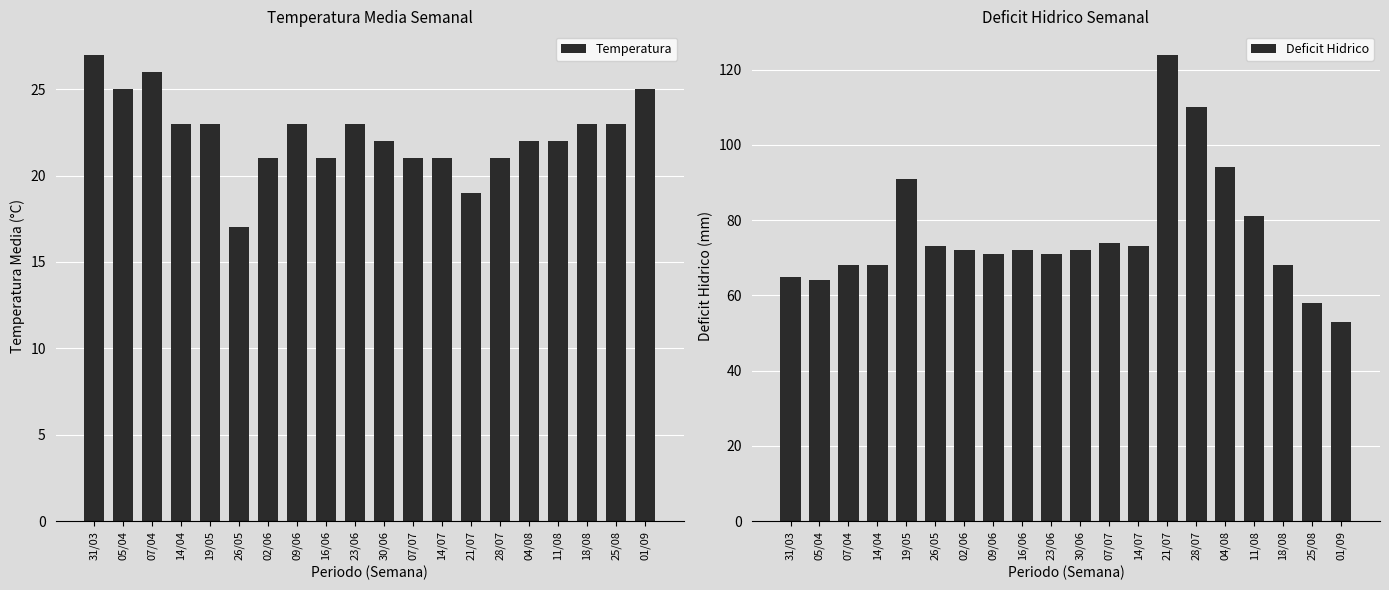

Reading right to left, transcribe all the data shown in this chart.

Temperatura: 01/09=25	25/08=23	18/08=23	11/08=22	04/08=22	28/07=21	21/07=19	14/07=21	07/07=21	30/06=22	23/06=23	16/06=21	09/06=23	02/06=21	26/05=17	19/05=23	14/04=23	07/04=26	05/04=25	31/03=27
Deficit Hidrico: 01/09=53	25/08=58	18/08=68	11/08=81	04/08=94	28/07=110	21/07=124	14/07=73	07/07=74	30/06=72	23/06=71	16/06=72	09/06=71	02/06=72	26/05=73	19/05=91	14/04=68	07/04=68	05/04=64	31/03=65